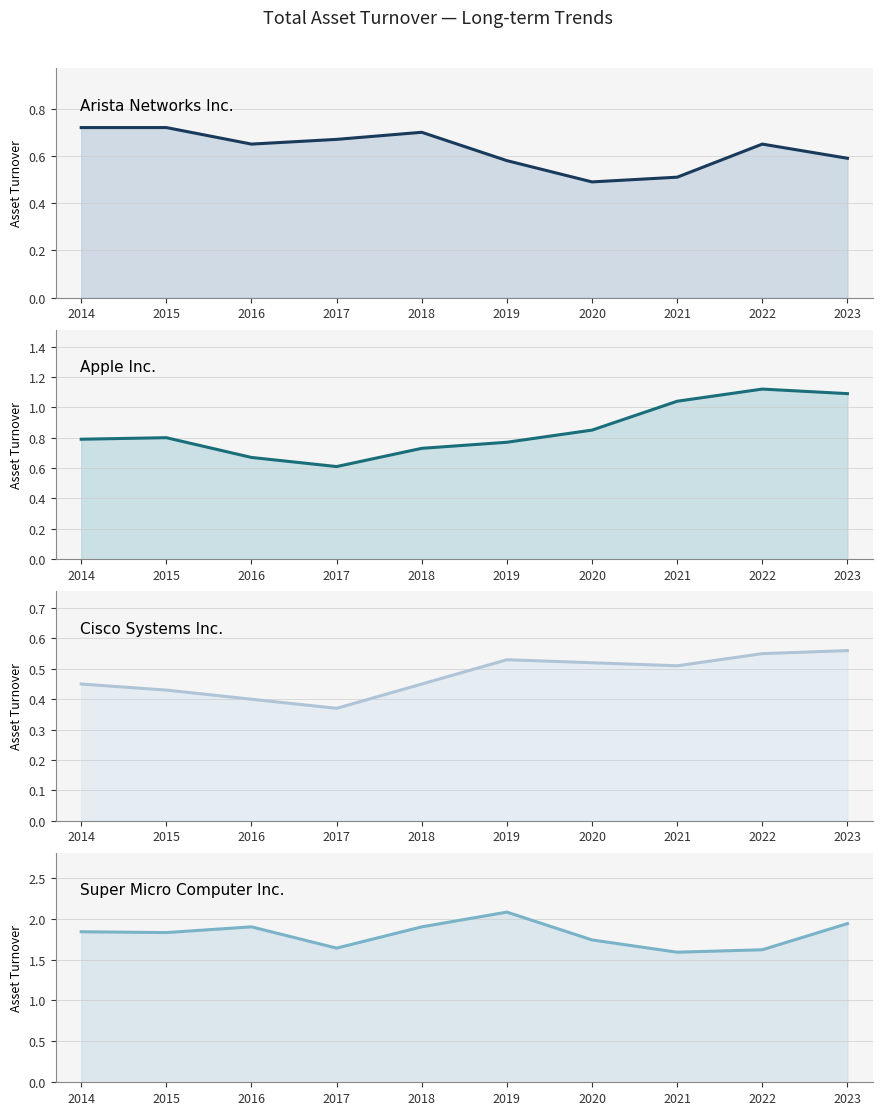

At which category is the sum across all series the highest?

2023